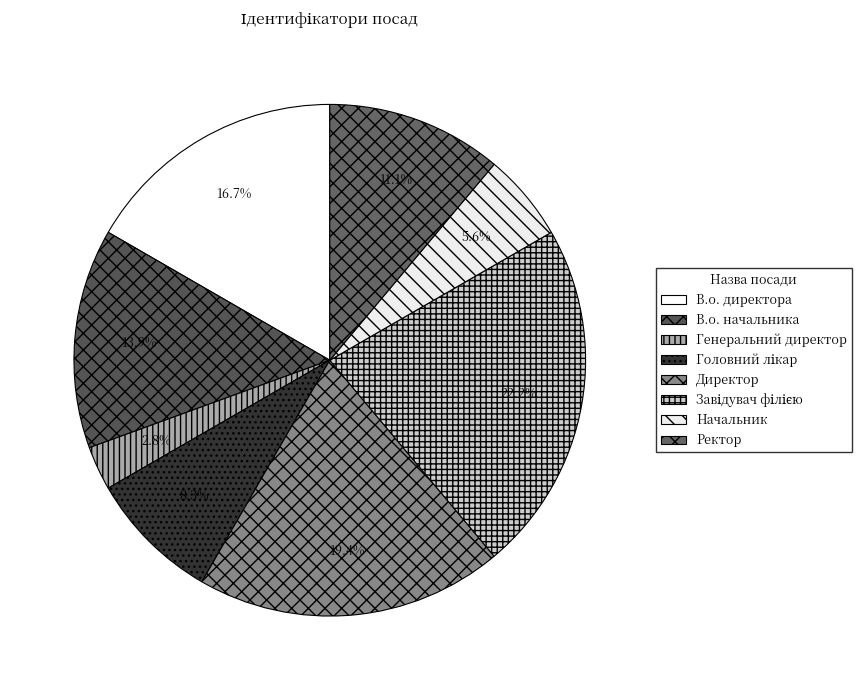

What is the total percentage of Ректор and В.о. директора?

27.8%